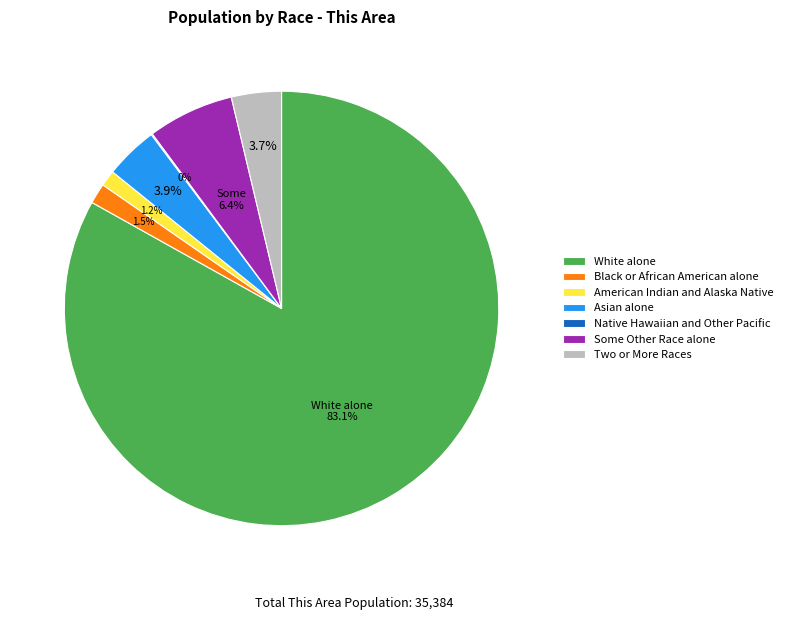

Which category has the biggest portion of the pie?

White alone